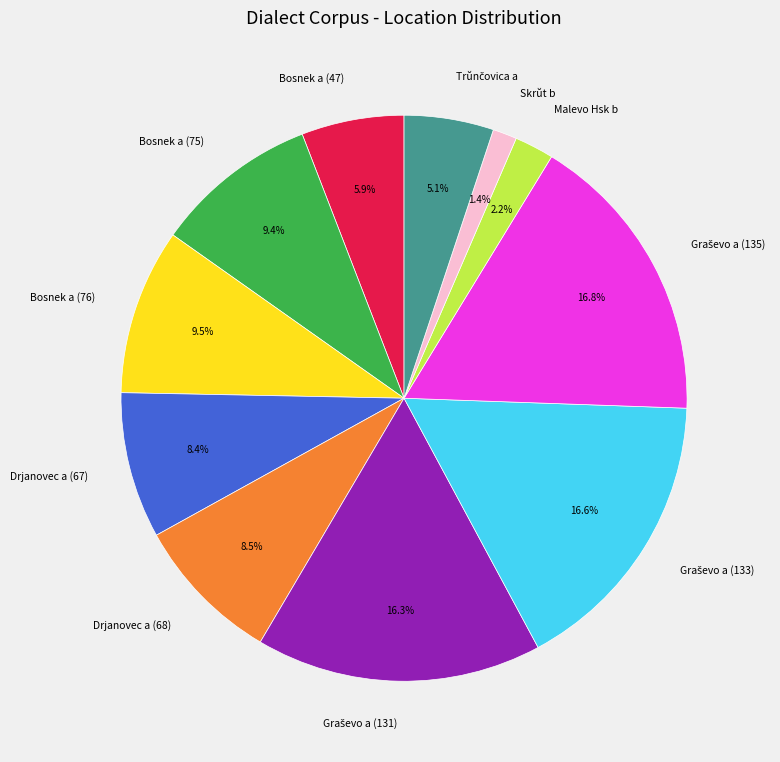

What portion of the pie excludes Skrŭt b?

98.6%